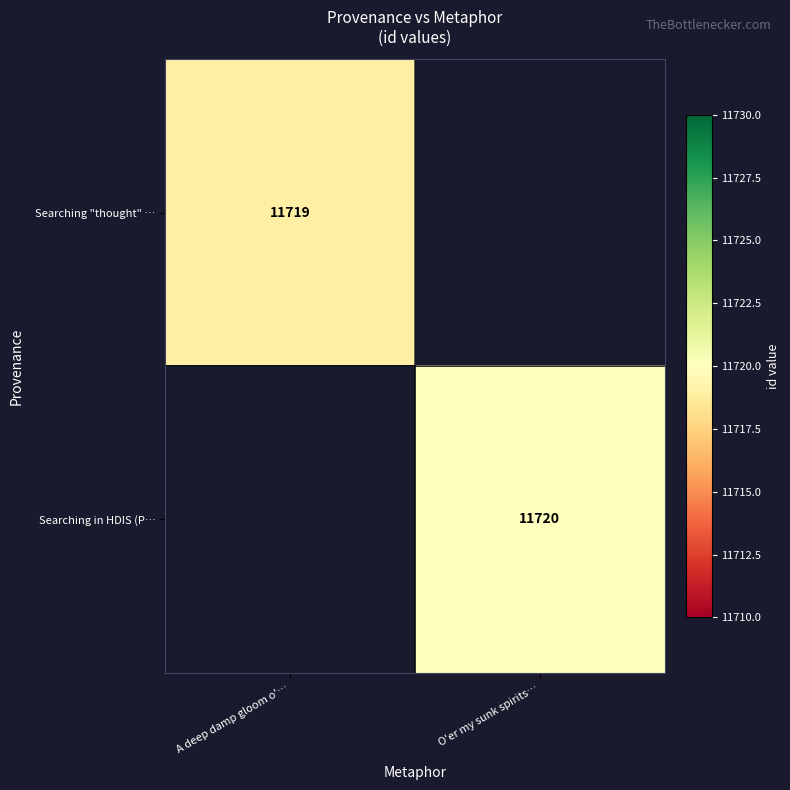

At how many categories does at least one series exceed 11719?

1